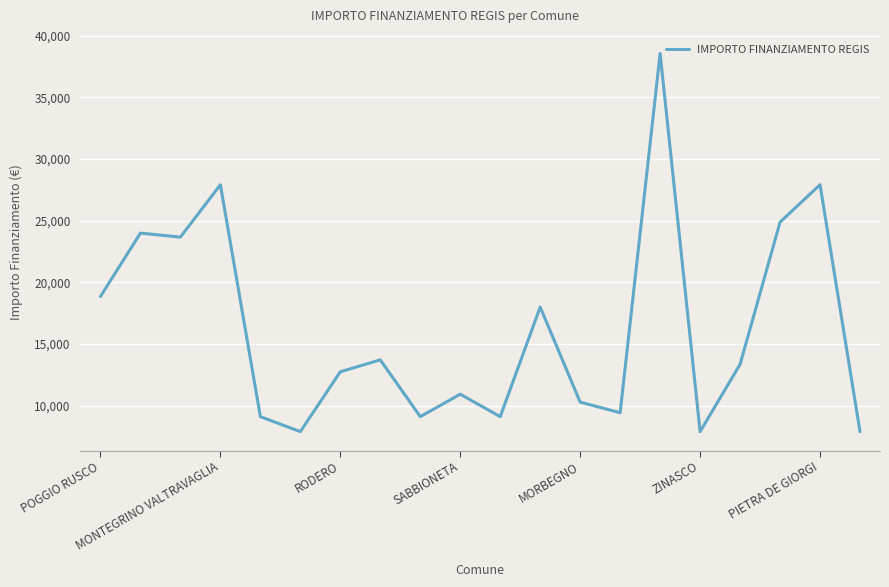

What is the difference between the maximum and minimum values?

30674